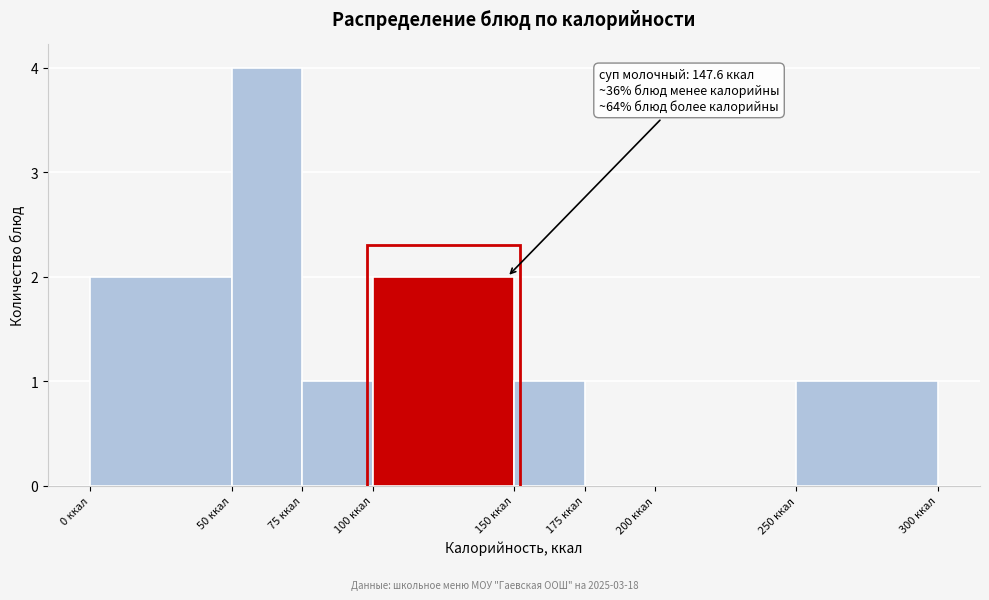

Over which range of the x-axis is the bar tallest?

50 to 75